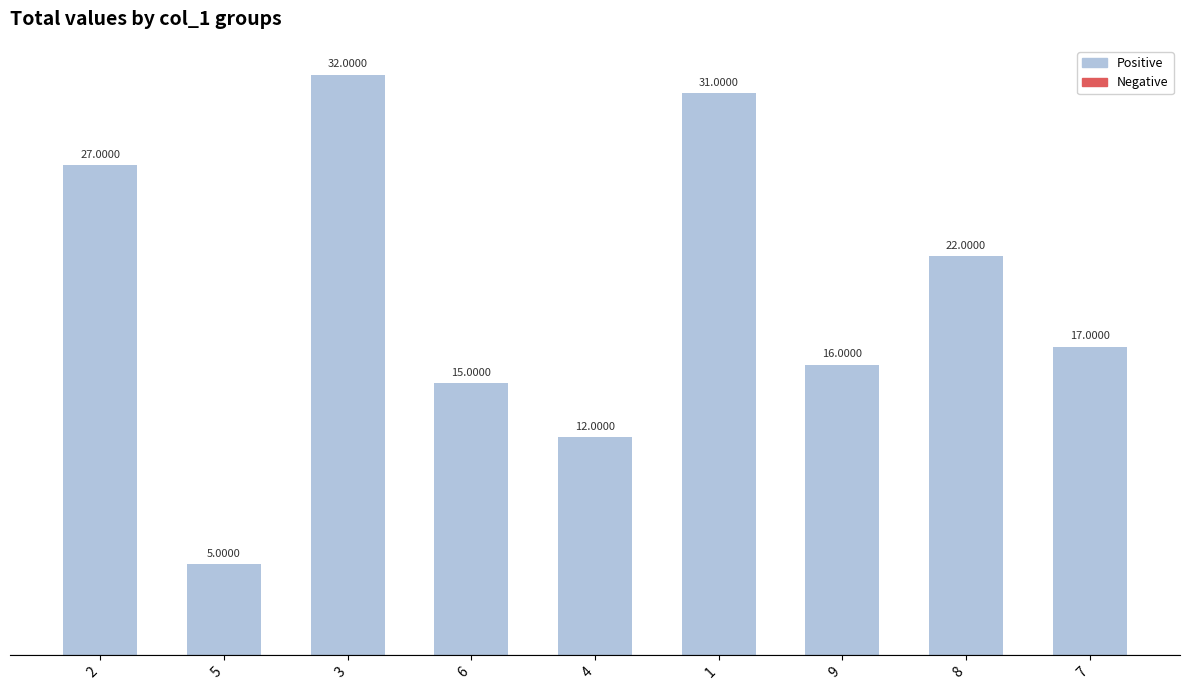

Does the chart contain any negative values?

No